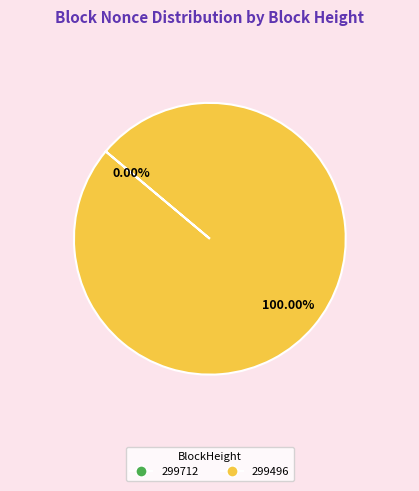

Which category has the biggest portion of the pie?

299496